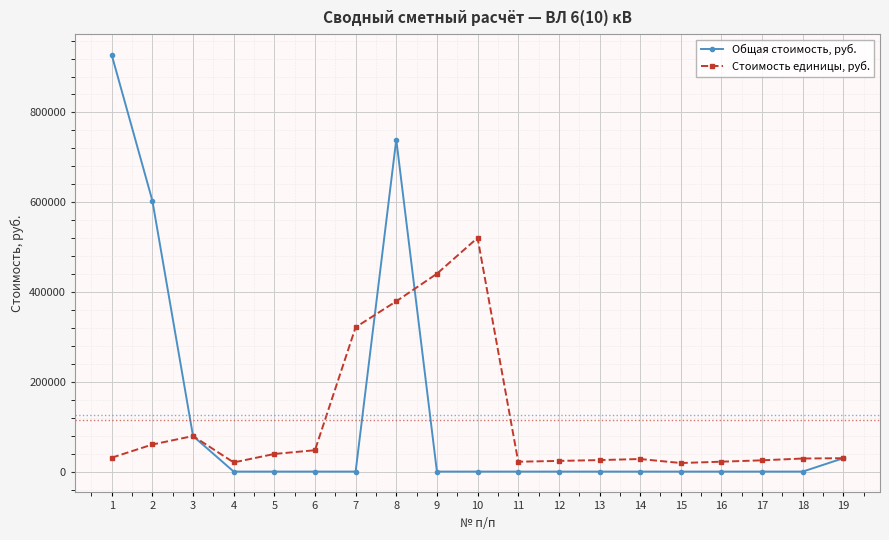

How many values in the Стоимость единицы, руб. series are below 29869?

9